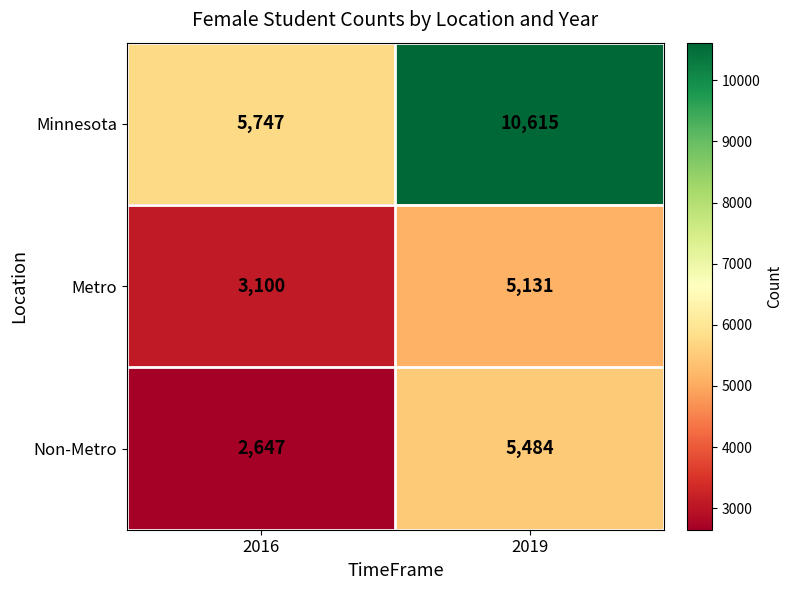

Reading right to left, what are all the values shown in this chart?

Minnesota: 2019=10615	2016=5747
Metro: 2019=5131	2016=3100
Non-Metro: 2019=5484	2016=2647